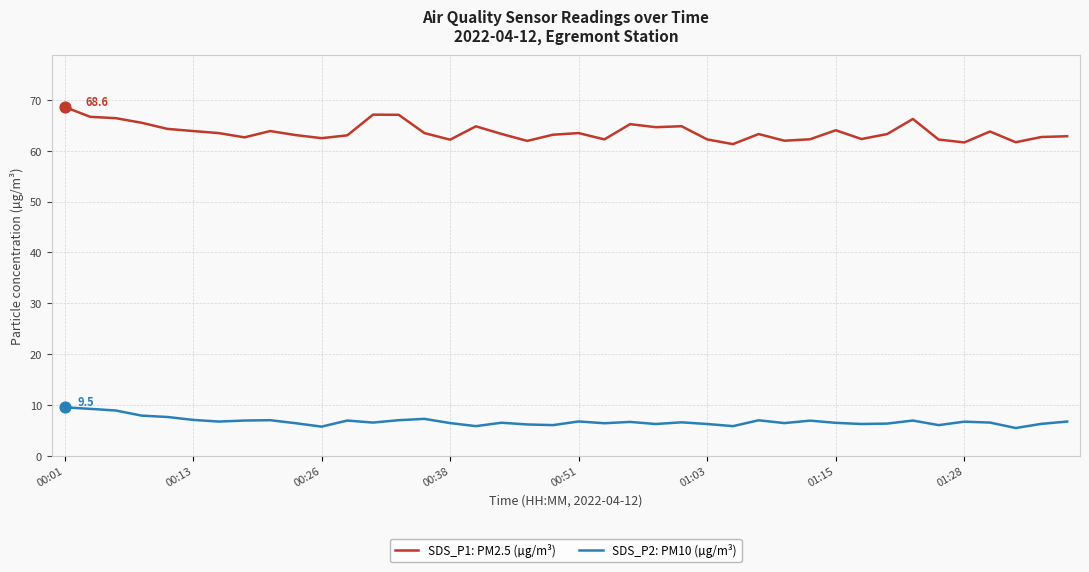

Which series has the largest total across all categories?

SDS_P1: PM2.5 (µg/m³)